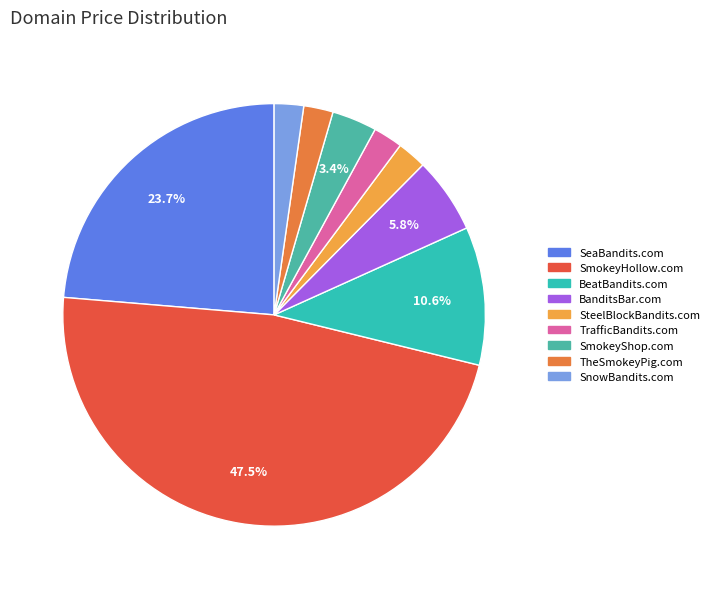

Which slice is the smallest?

SteelBlockBandits.com